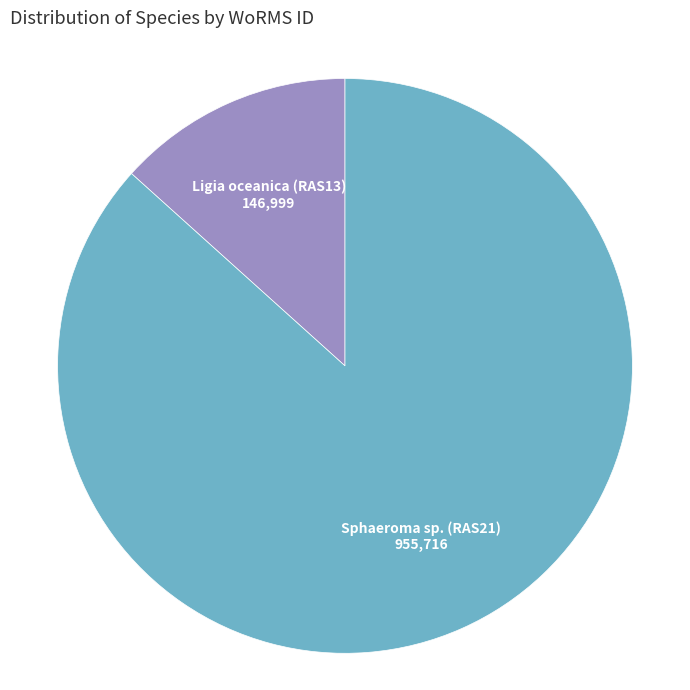

Count the number of slices in the pie.

2